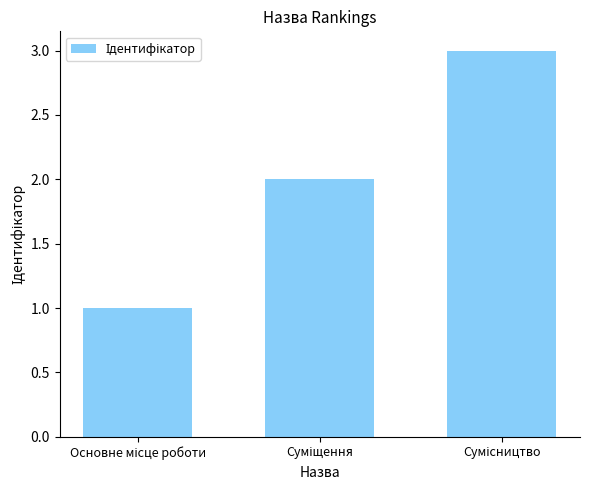

What is the sum of all values?

6